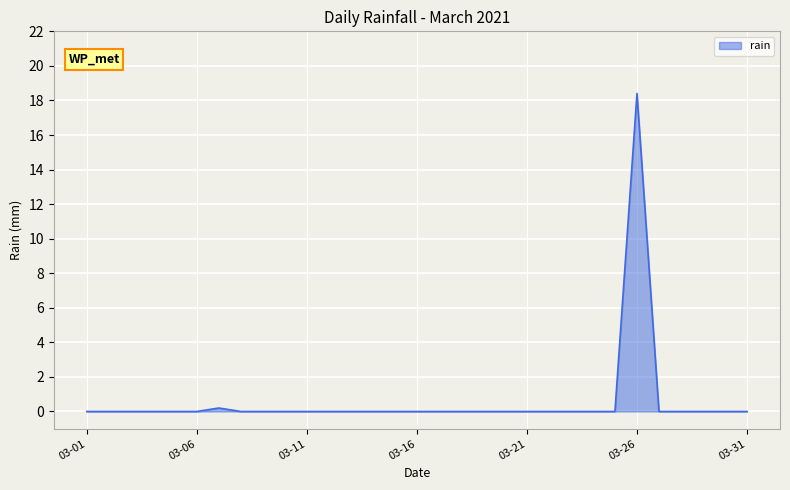

What is the difference between the maximum and minimum values?

18.4